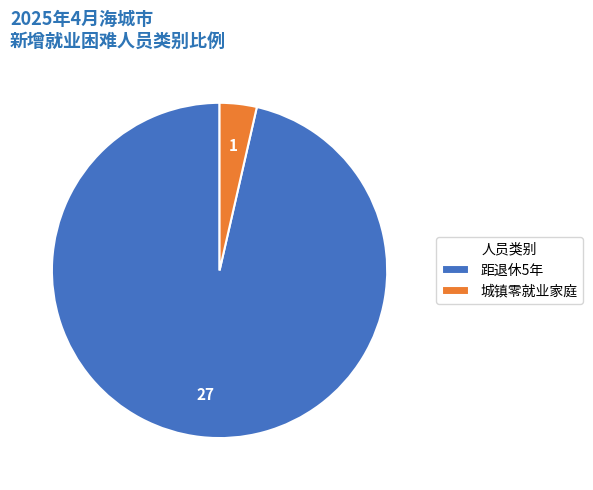

Combined, do 城镇零就业家庭 and 距退休5年 account for over 50%?

Yes